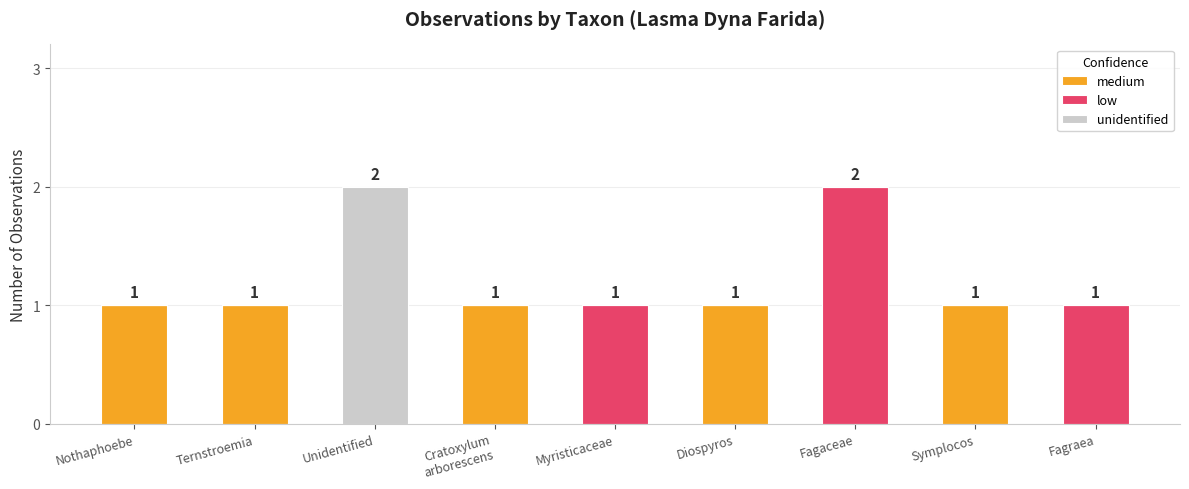

Is it true that medium equals 1 at Ternstroemia?

True